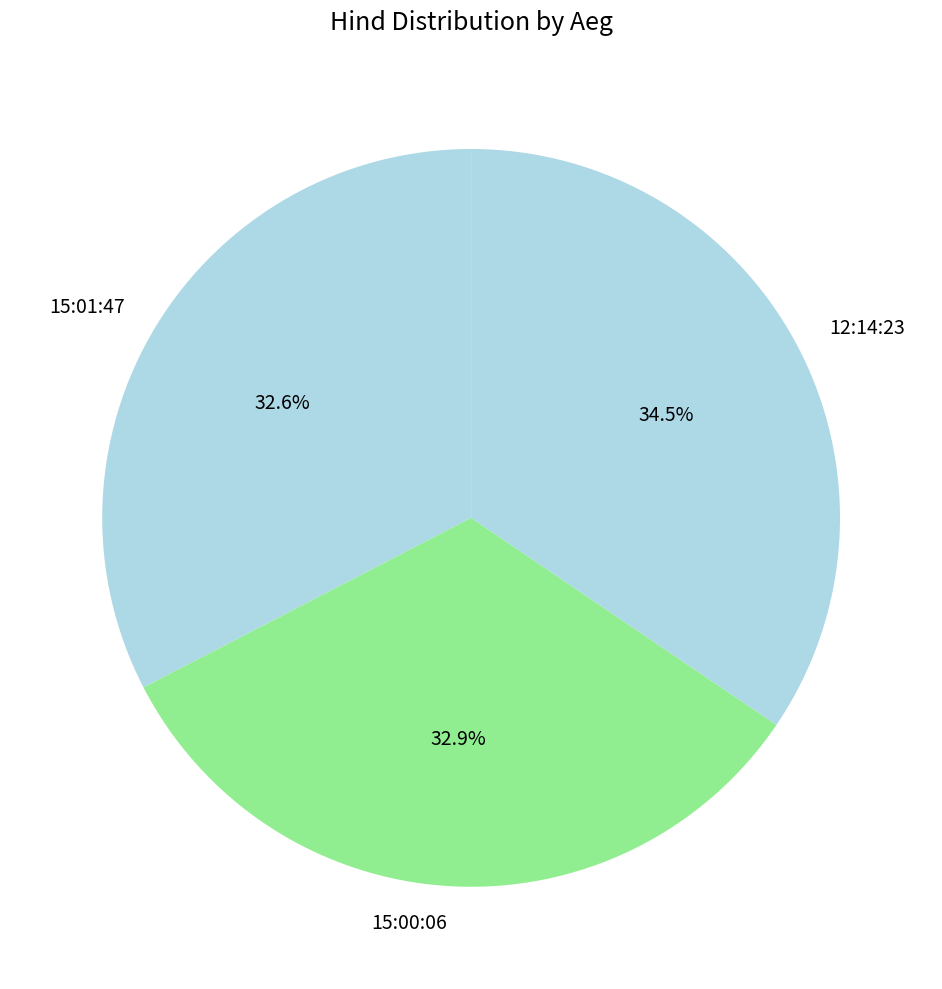

How many segments does this pie chart have?

3